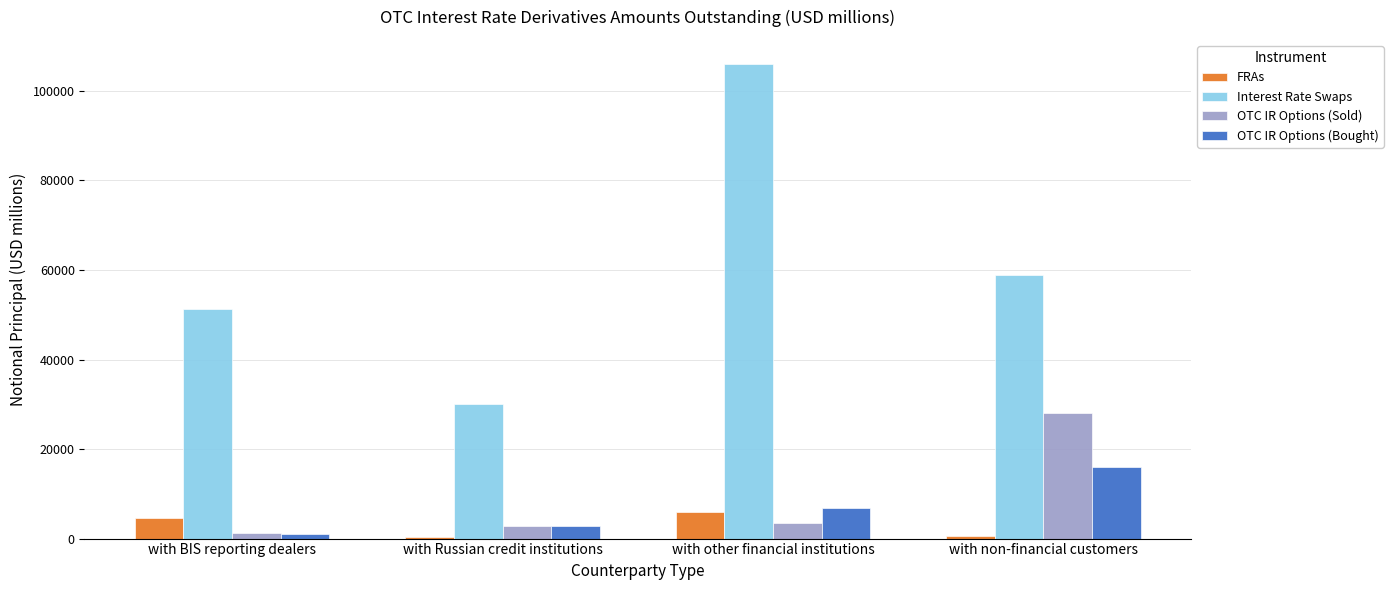

What is the average value of the Interest Rate Swaps series?

61548.1